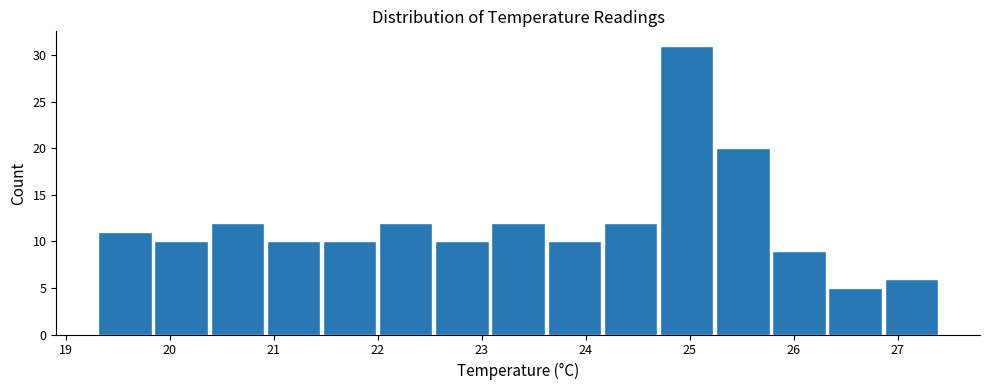

Reading left to right, transcribe this chart: for each bar, give the range it covers on the x-axis and its height. Neither the bar edges nor the heights are printed on the chart, so give them approximately, as read against the axes.

19.30 to 19.84: 11
19.84 to 20.38: 10
20.38 to 20.92: 12
20.92 to 21.46: 10
21.46 to 22.00: 10
22.00 to 22.54: 12
22.54 to 23.08: 10
23.08 to 23.62: 12
23.62 to 24.16: 10
24.16 to 24.70: 12
24.70 to 25.24: 31
25.24 to 25.78: 20
25.78 to 26.32: 9
26.32 to 26.86: 5
26.86 to 27.40: 6